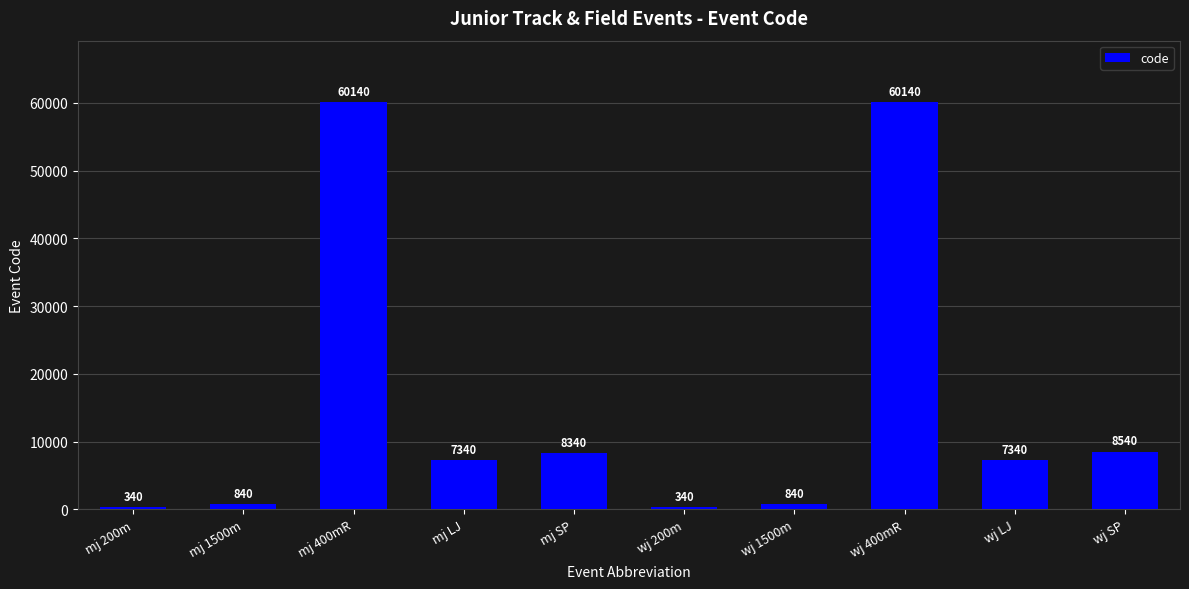

Reading right to left, transcribe all the data shown in this chart.

8540	7340	60140	840	340	8340	7340	60140	840	340